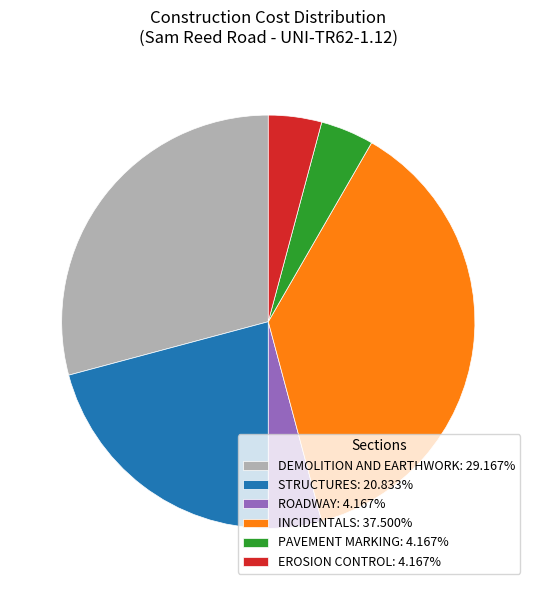

Is there a majority slice in this chart?

No